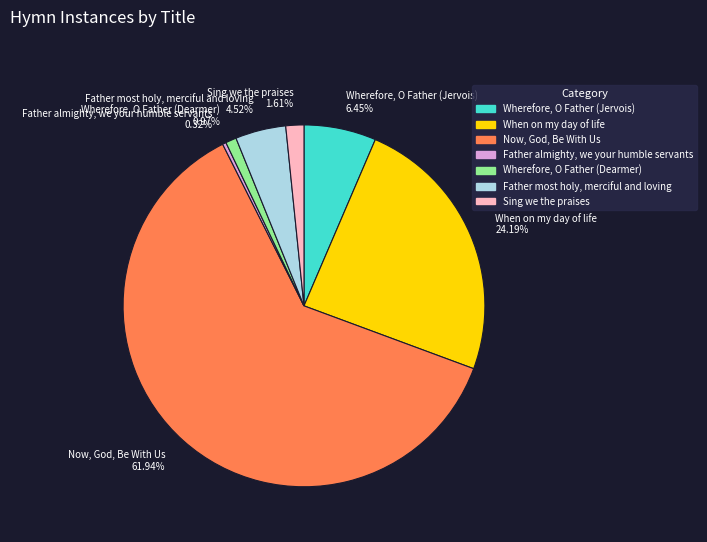

Is it true that Wherefore, O Father (Jervois) is 1% of the pie?

False